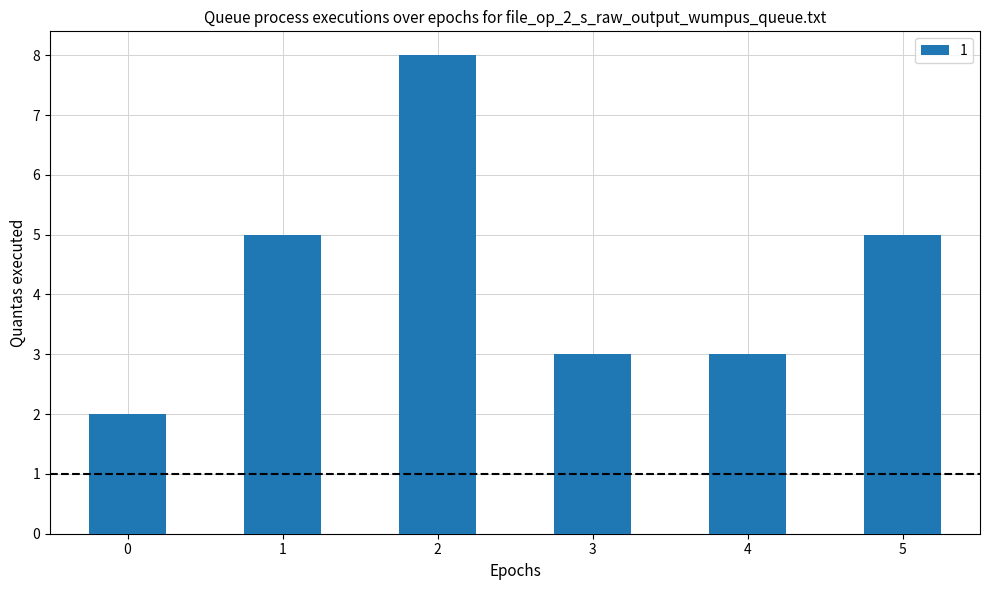

Which category has the highest value across all series?

2